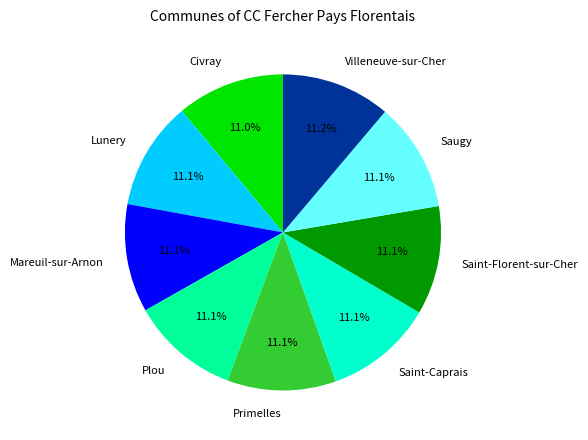

What percentage is the Civray slice, to the nearest percent?

11%